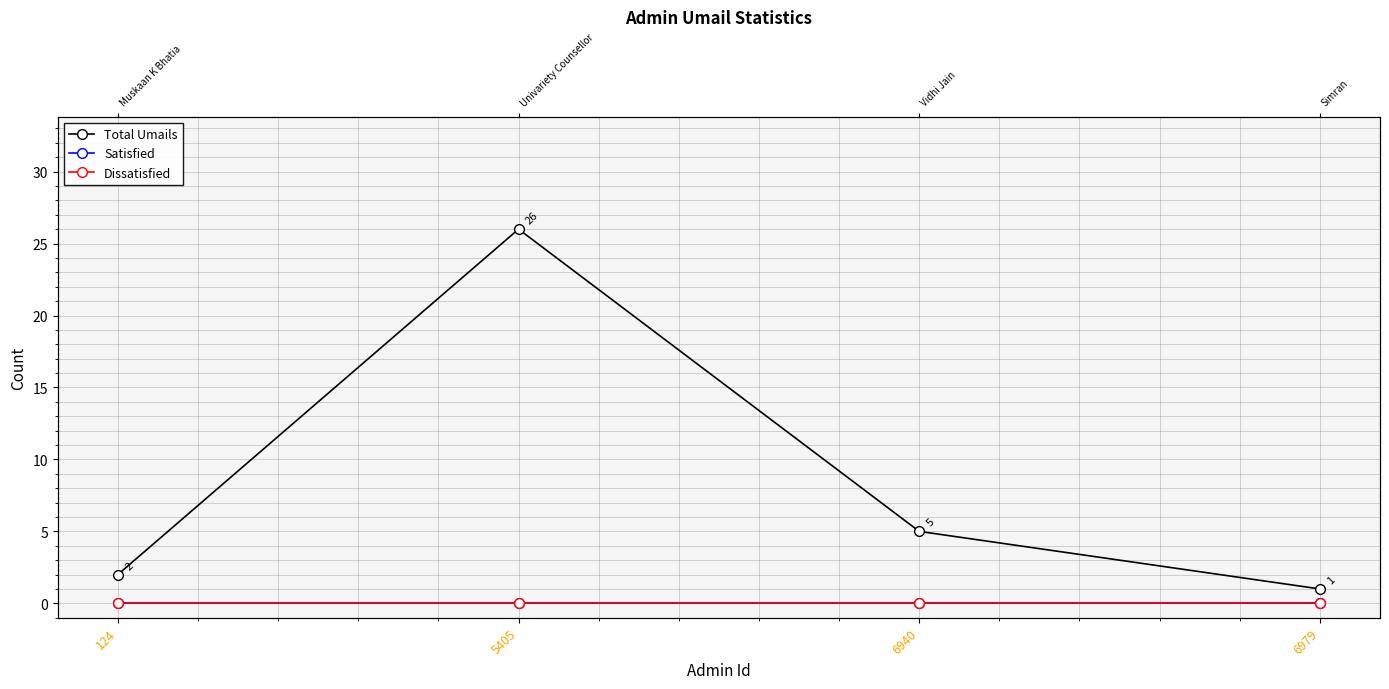

What are all the series names shown in the legend?

Total Umails, Satisfied, Dissatisfied